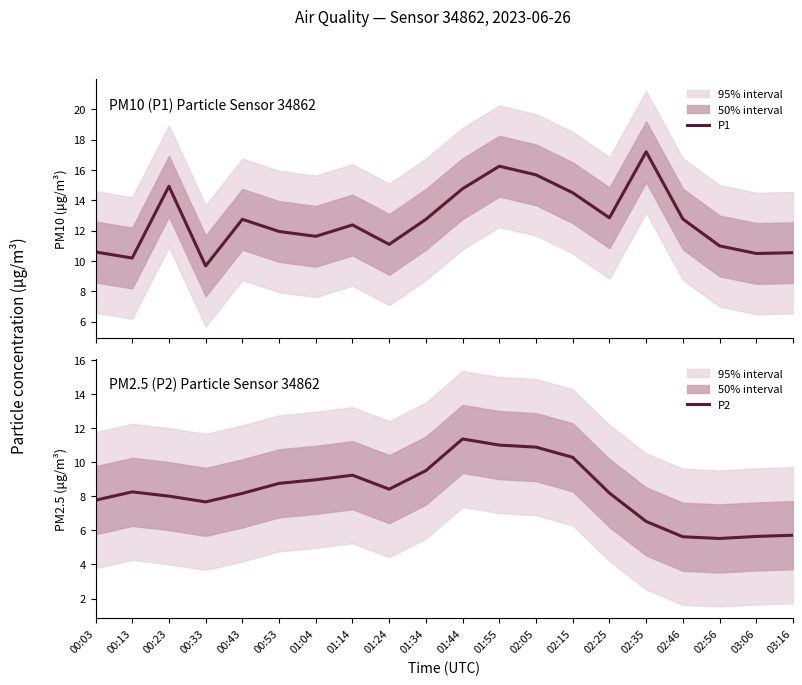

Which series has the largest total across all categories?

P1